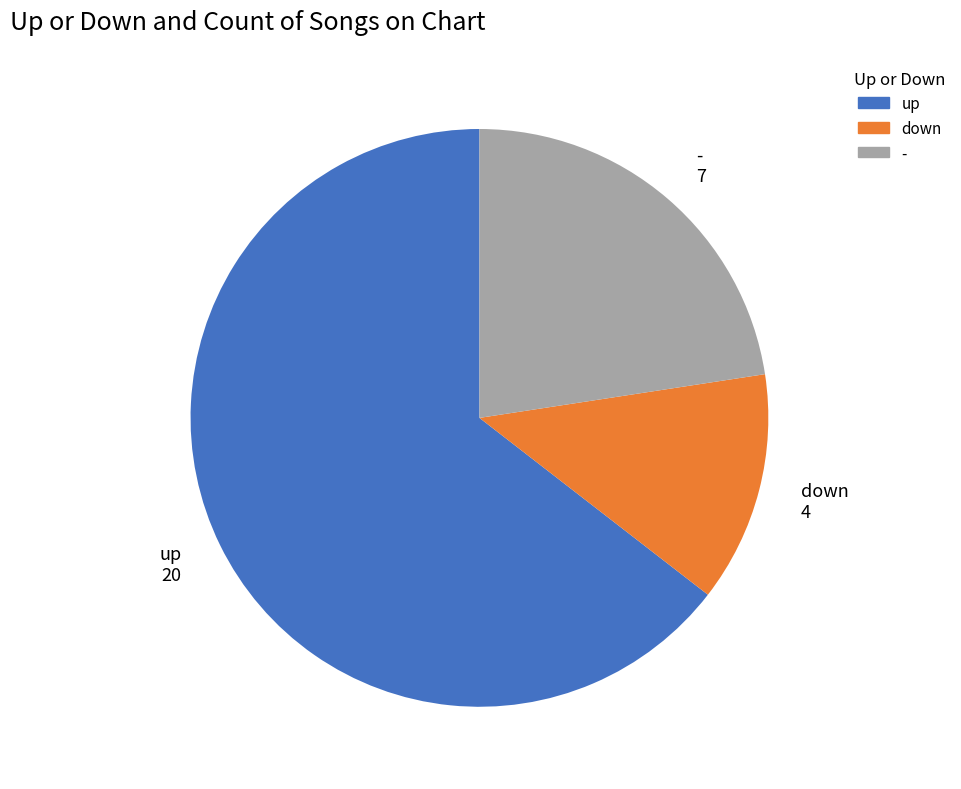

True or false: - accounts for 12% of the total.

False